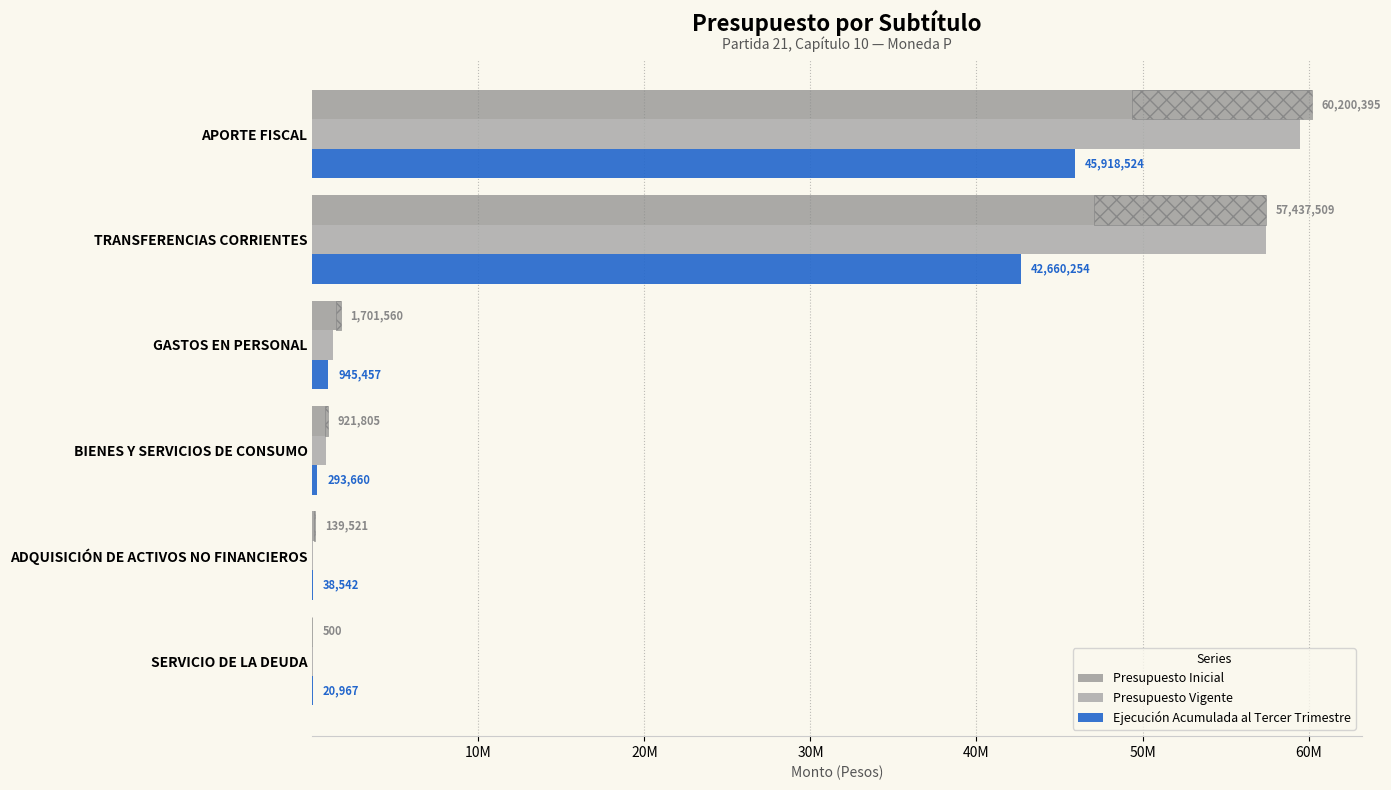

What is the lowest value of the Ejecución Acumulada al Tercer Trimestre series?

20967